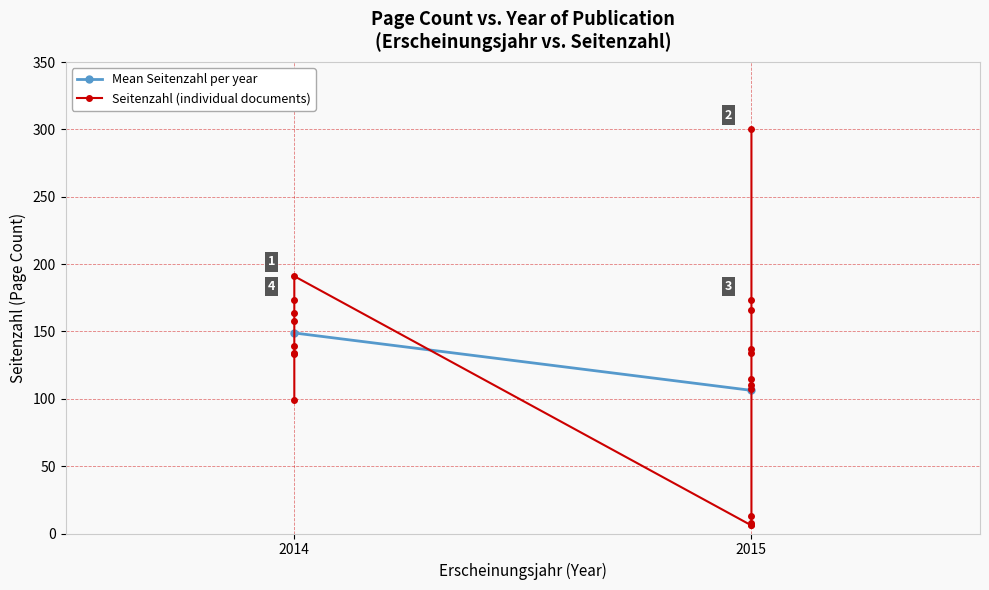

What is the smallest value displayed?

6